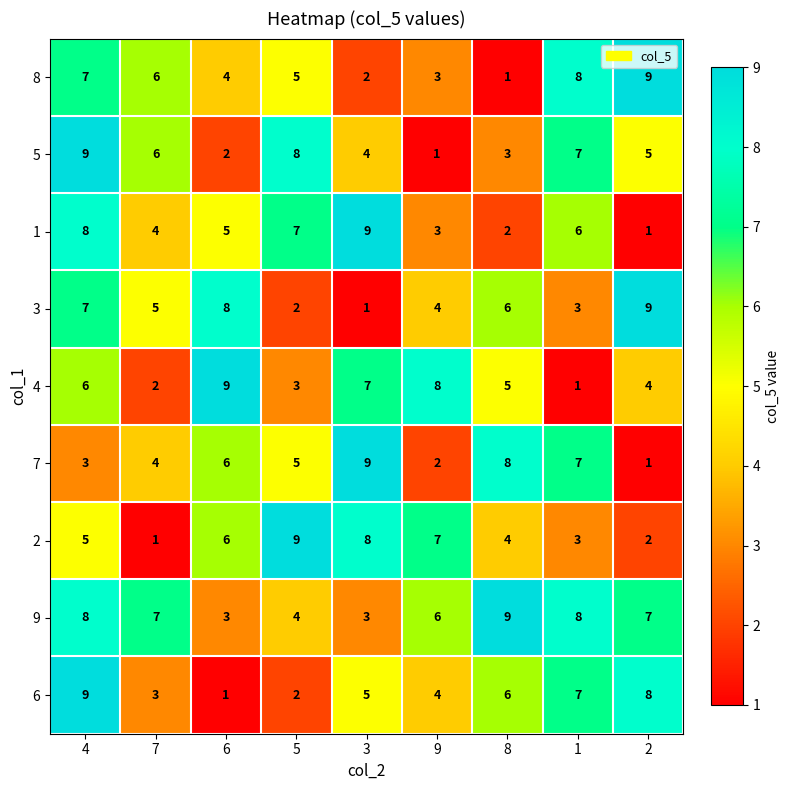

At which category is the sum across all series the highest?

4